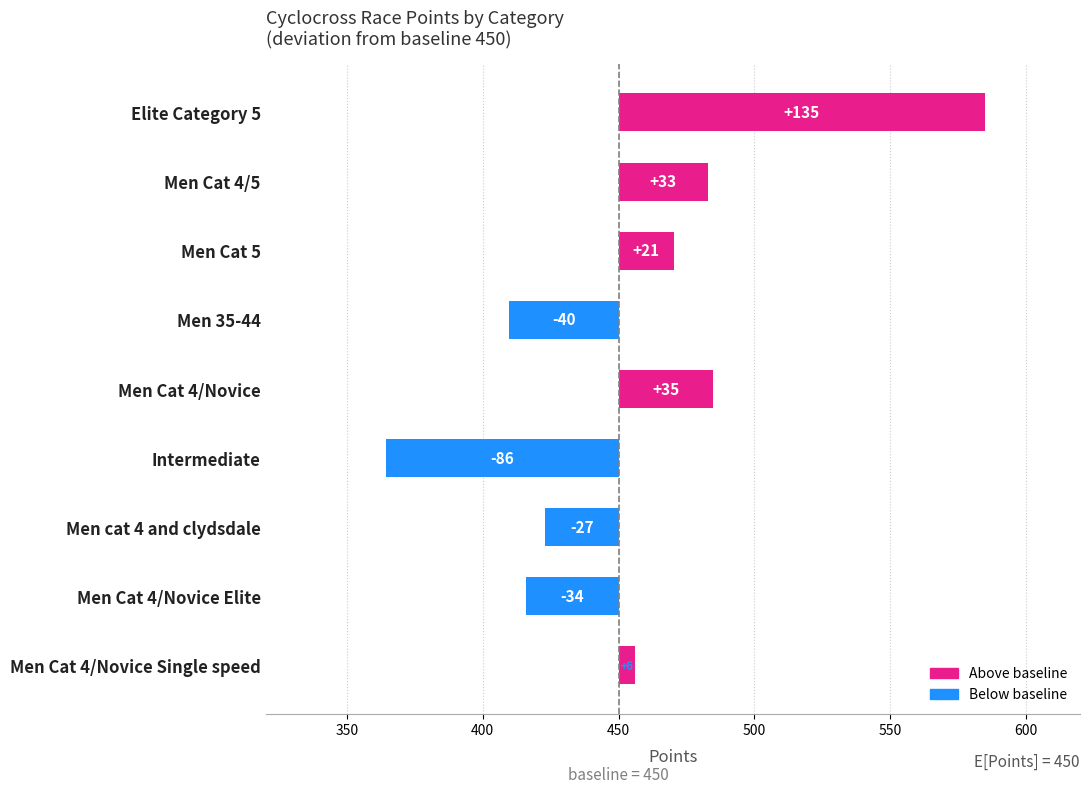

Are the bars horizontal?

Yes